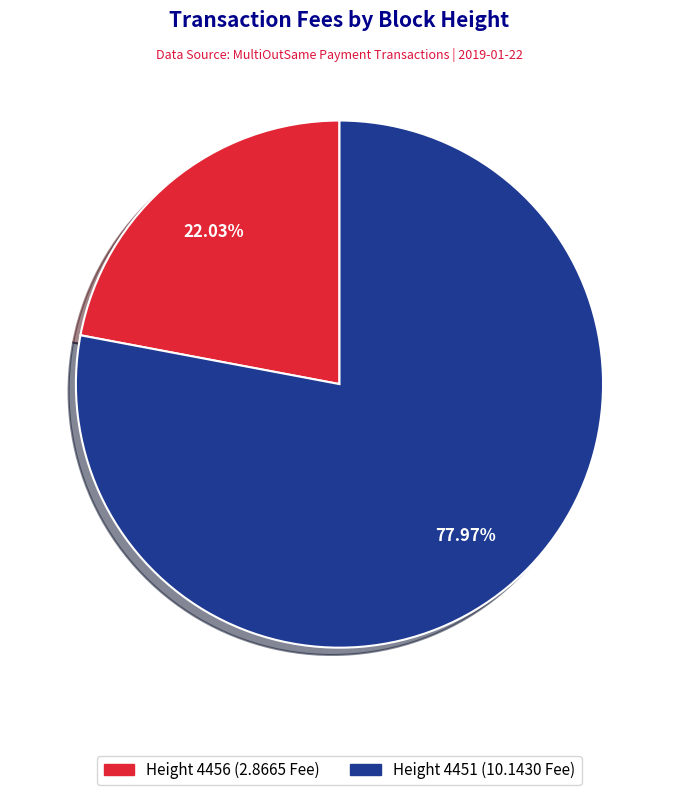

Is there any slice that represents more than half of the pie?

Yes